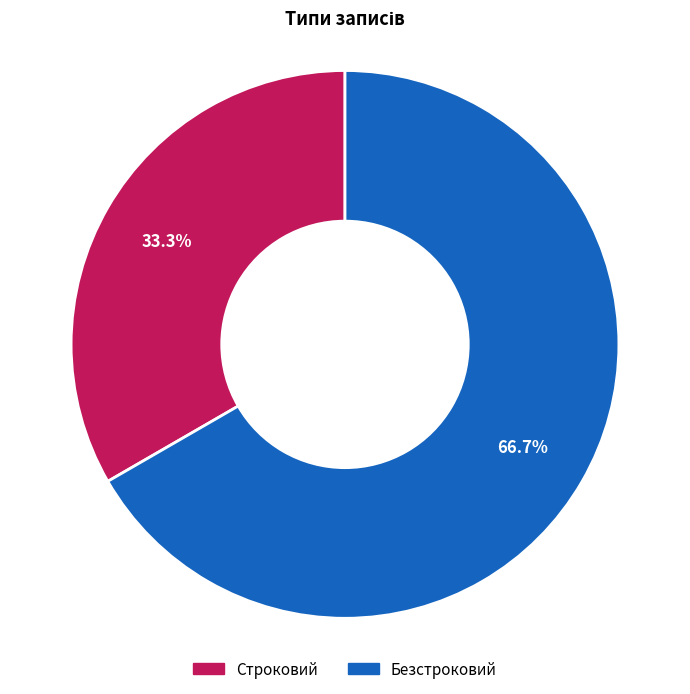

Count the number of slices in the pie.

2